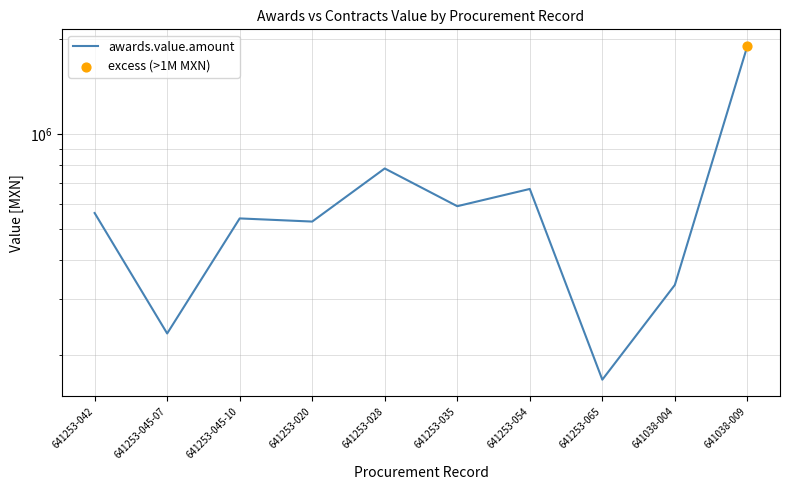

What is the change in value from 641253-045-10 to 641253-028?

+238300.4